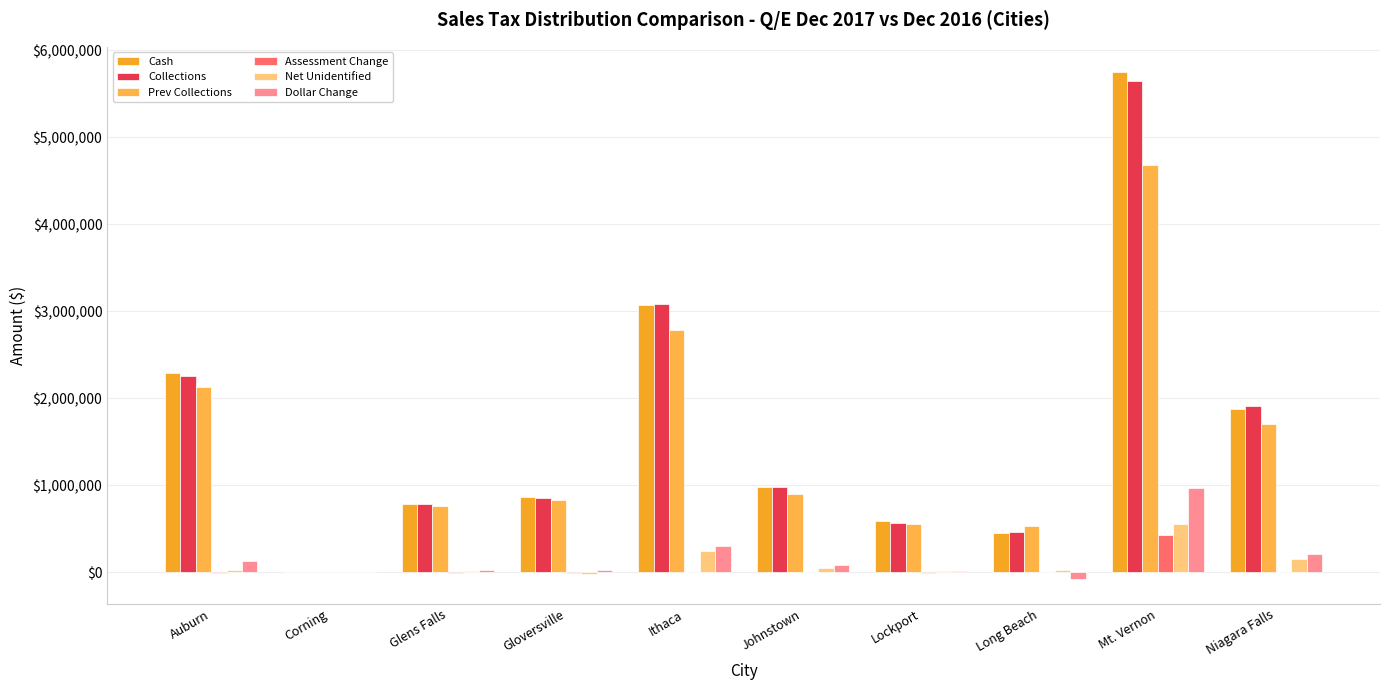

How many distinct data groups are displayed?

6